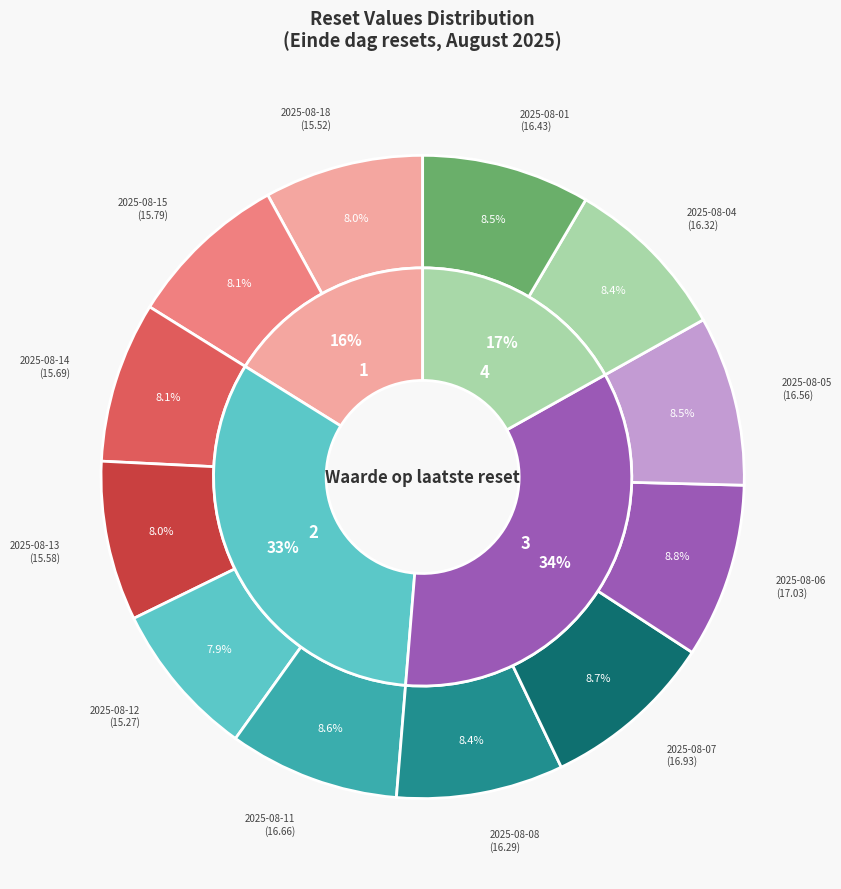

True or false: 2025-08-05 accounts for 9% of the total.

True